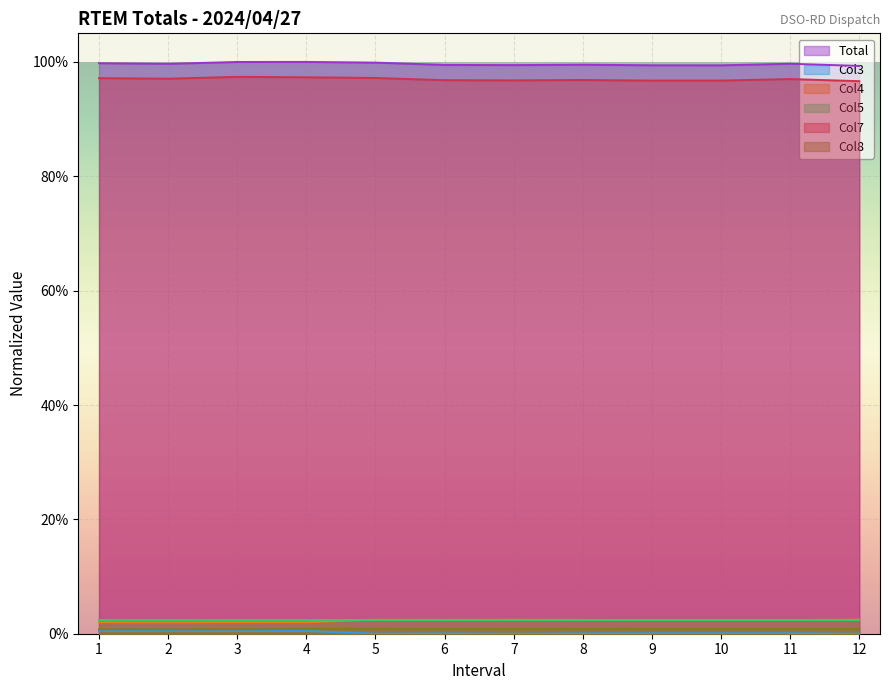

True or false: Col4 and Col8 cross at least once.

False